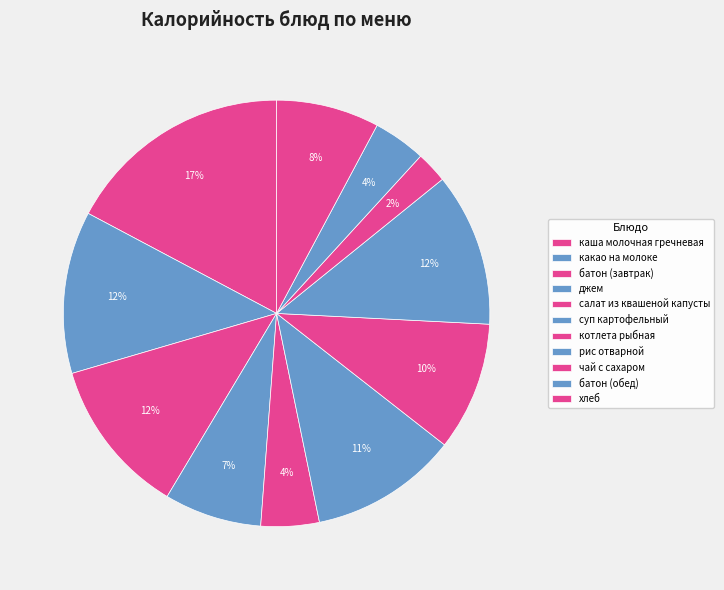

What is the largest slice in the pie chart?

каша молочная гречневая